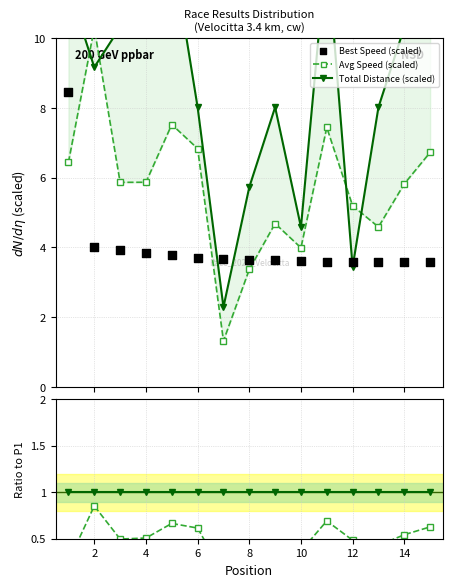

At how many categories does at least one series exceed 0?

15